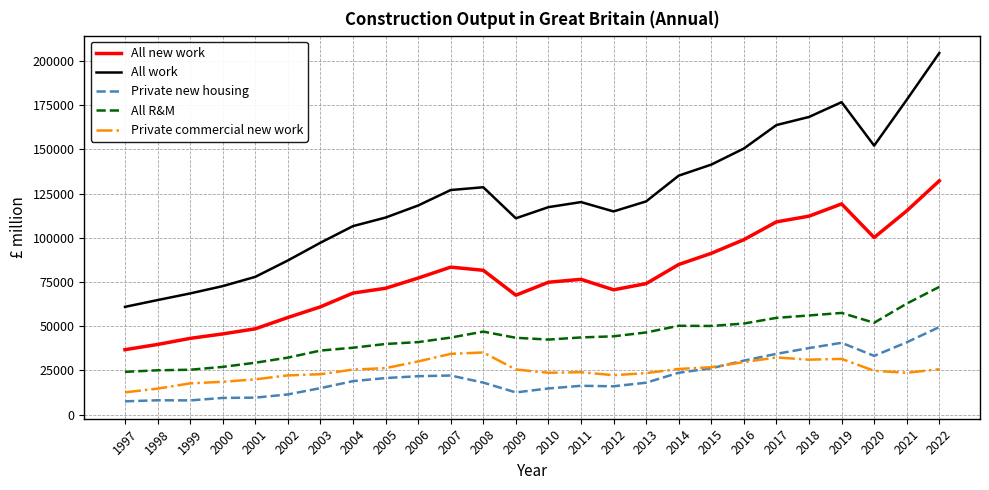

Is the value of All new work at 2021 greater than the value of All R&M at 2017?

Yes